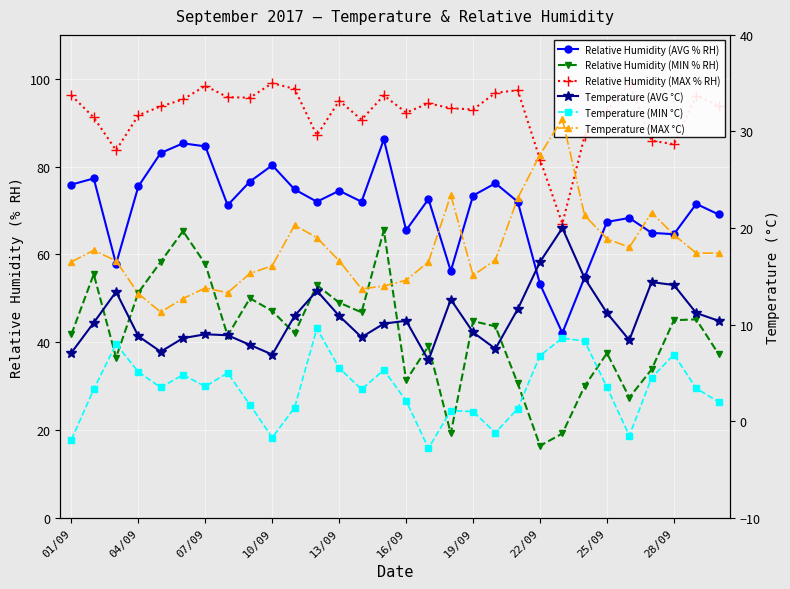

At 16, list the series in order from smallest to largest.

Temperature (MIN °C), Temperature (AVG °C), Temperature (MAX °C), Relative Humidity (MIN % RH), Relative Humidity (AVG % RH), Relative Humidity (MAX % RH)